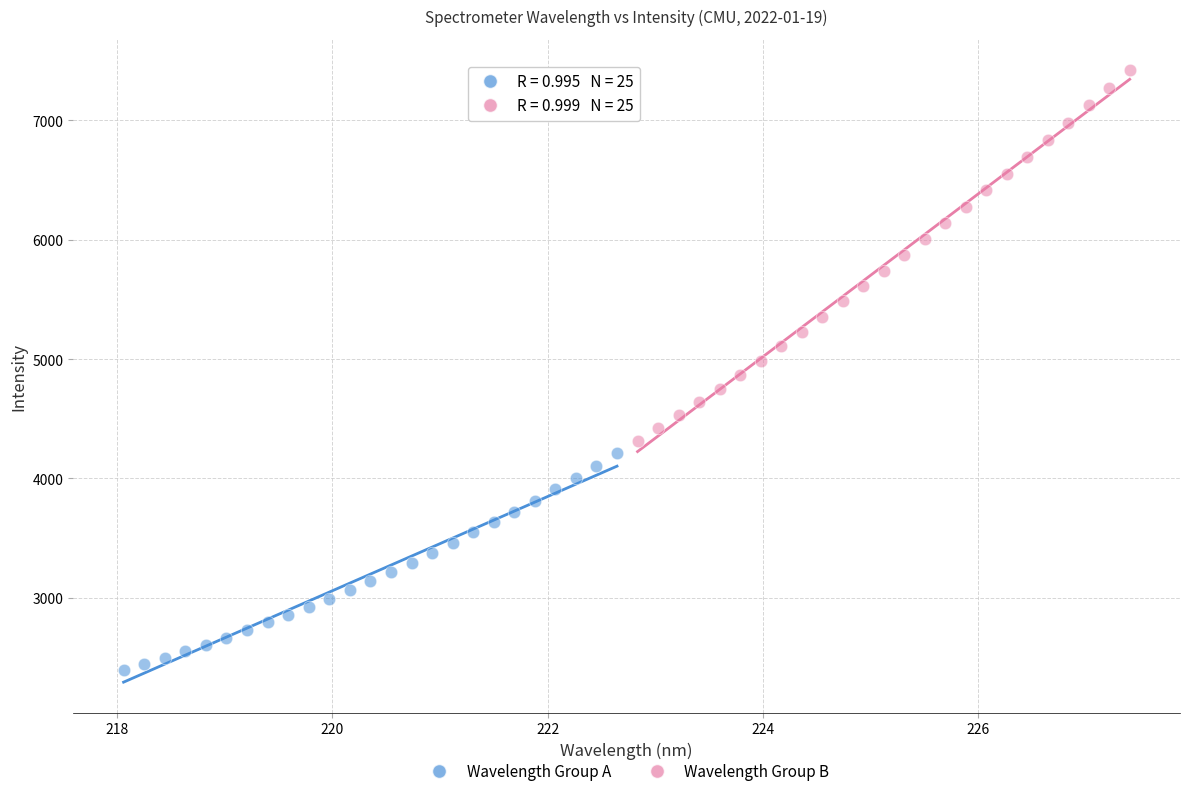

Which series contains the highest Y value?

Wavelength Group B